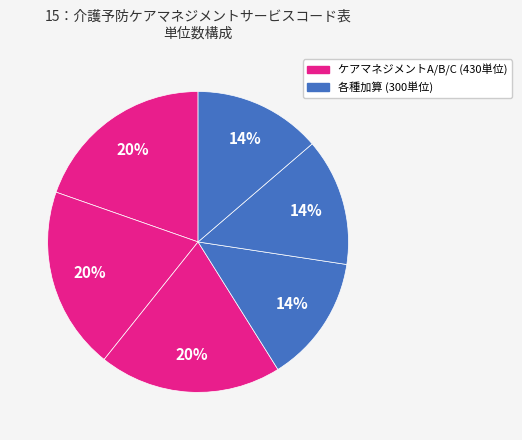

Count the number of slices in the pie.

6